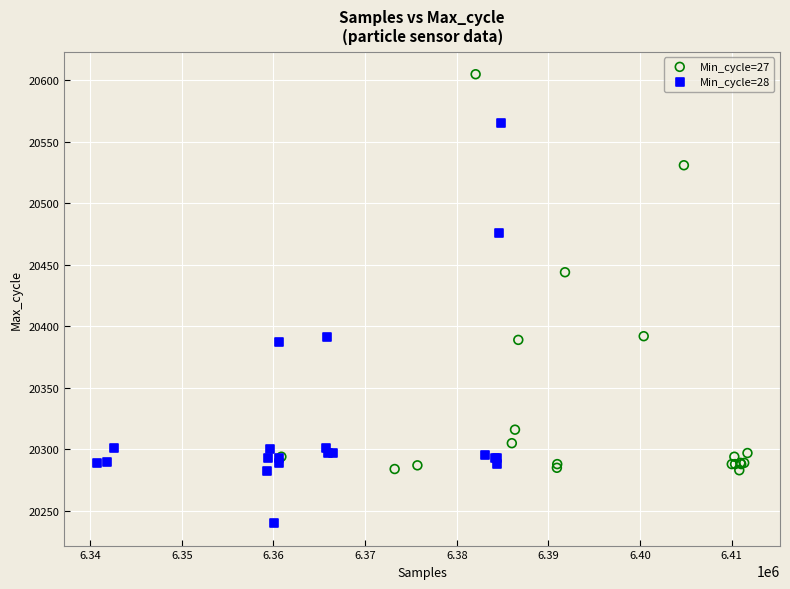

Which series reaches the minimum Y coordinate?

Min_cycle=28